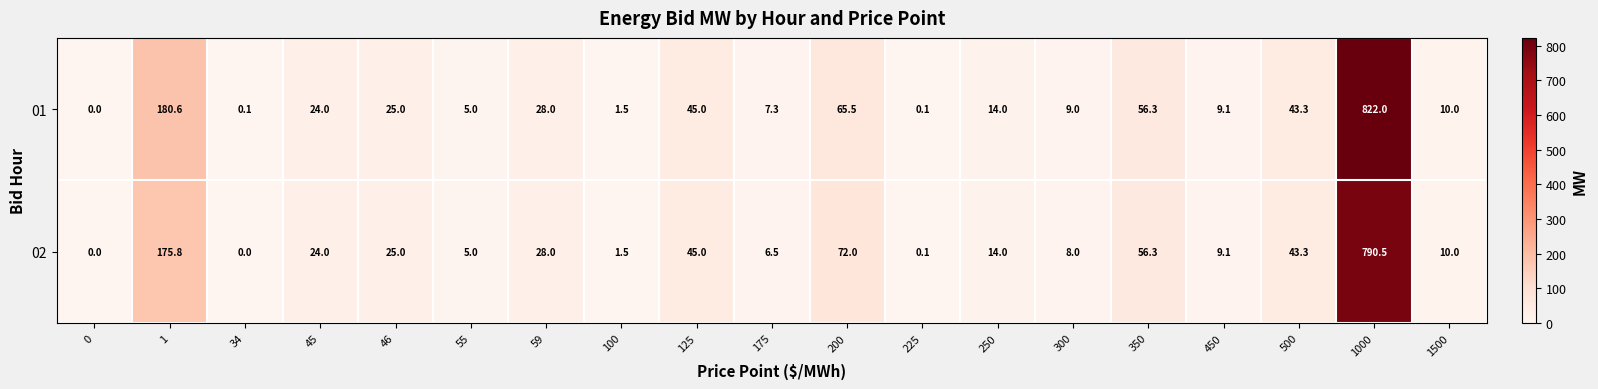

Rank the series by their average value, from highest to lowest.

01, 02